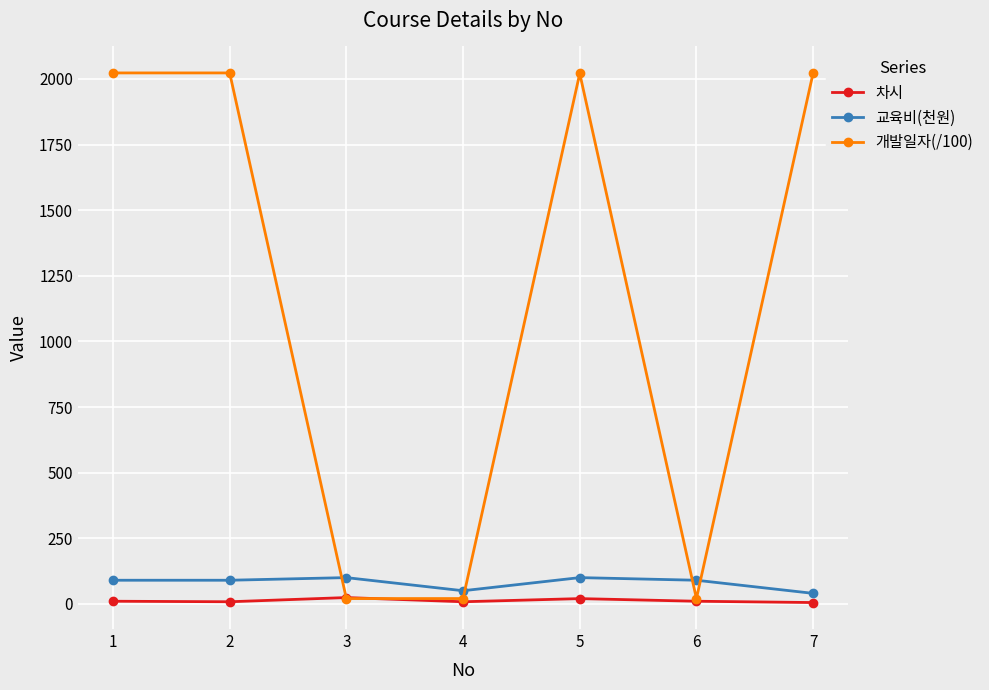

True or false: 교육비(천원) and 차시 cross at least once.

False